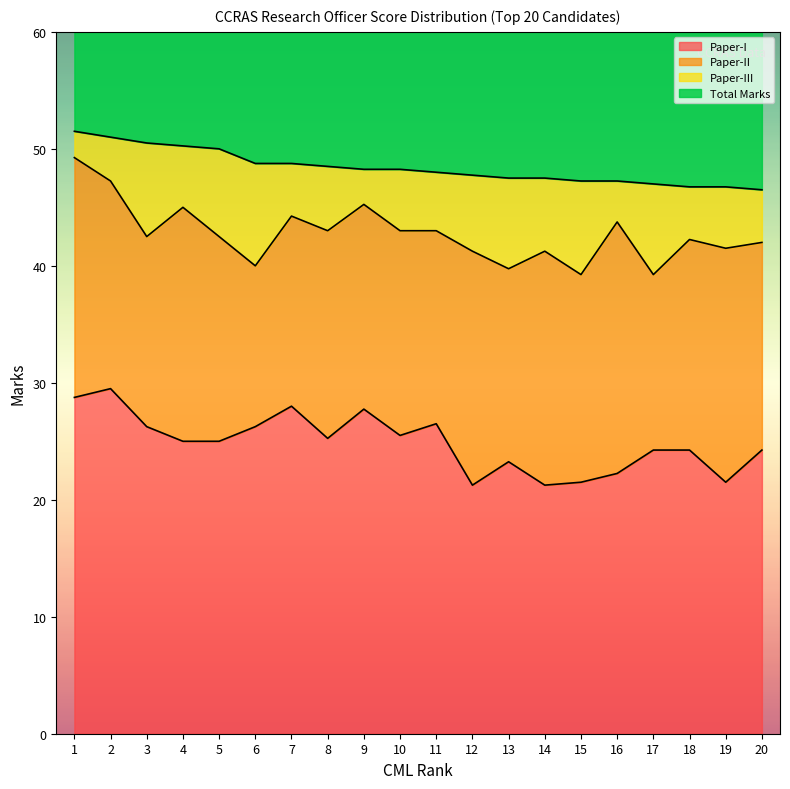

True or false: Paper-I has a value of 13.7 at 8.

False